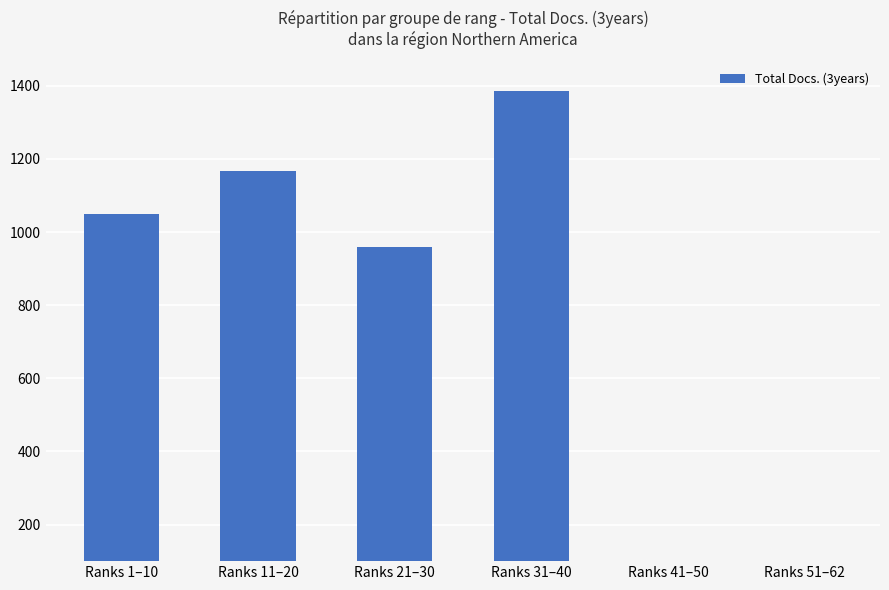

List the labels in order of value, largest first.

Ranks 31–40, Ranks 11–20, Ranks 1–10, Ranks 21–30, Ranks 41–50, Ranks 51–62